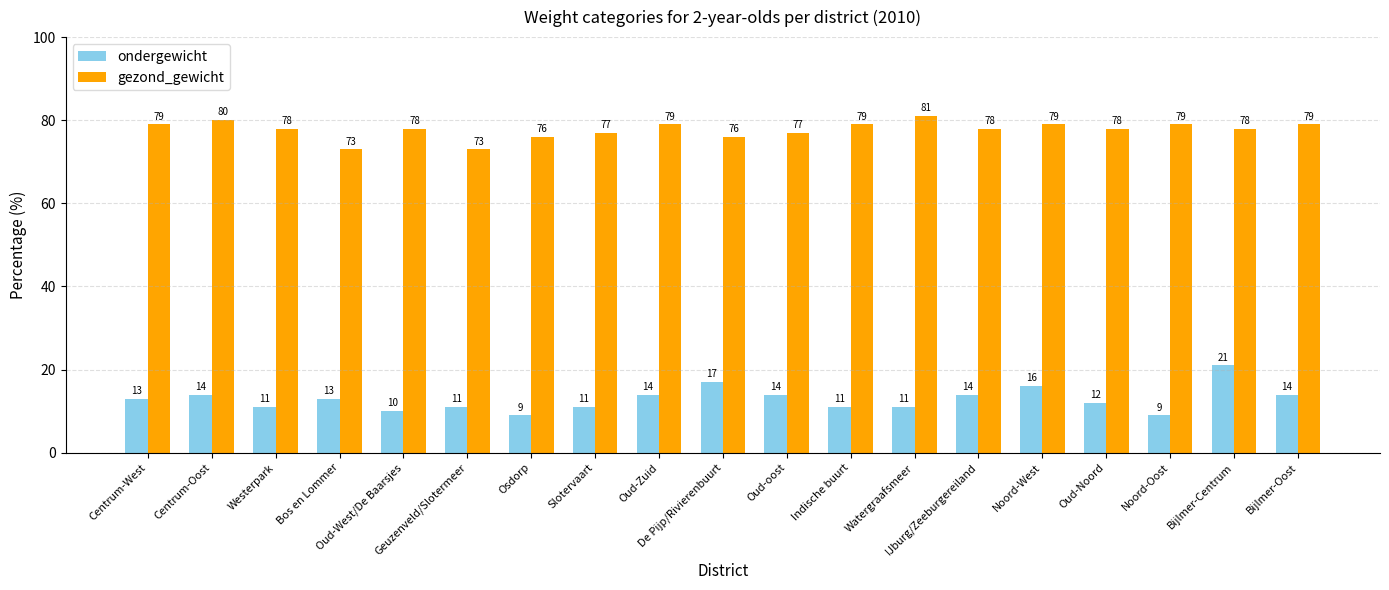

Count the number of categories in the chart.

19